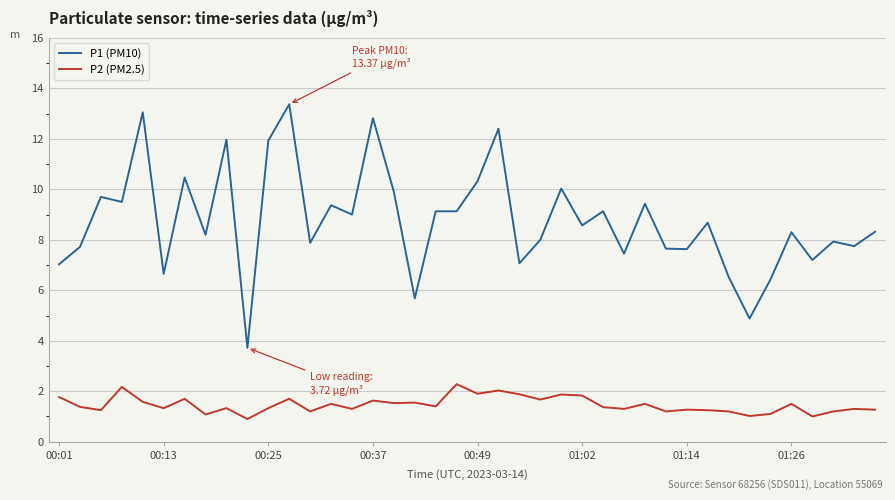

True or false: P2 (PM2.5) and P1 (PM10) intersect in this chart.

False